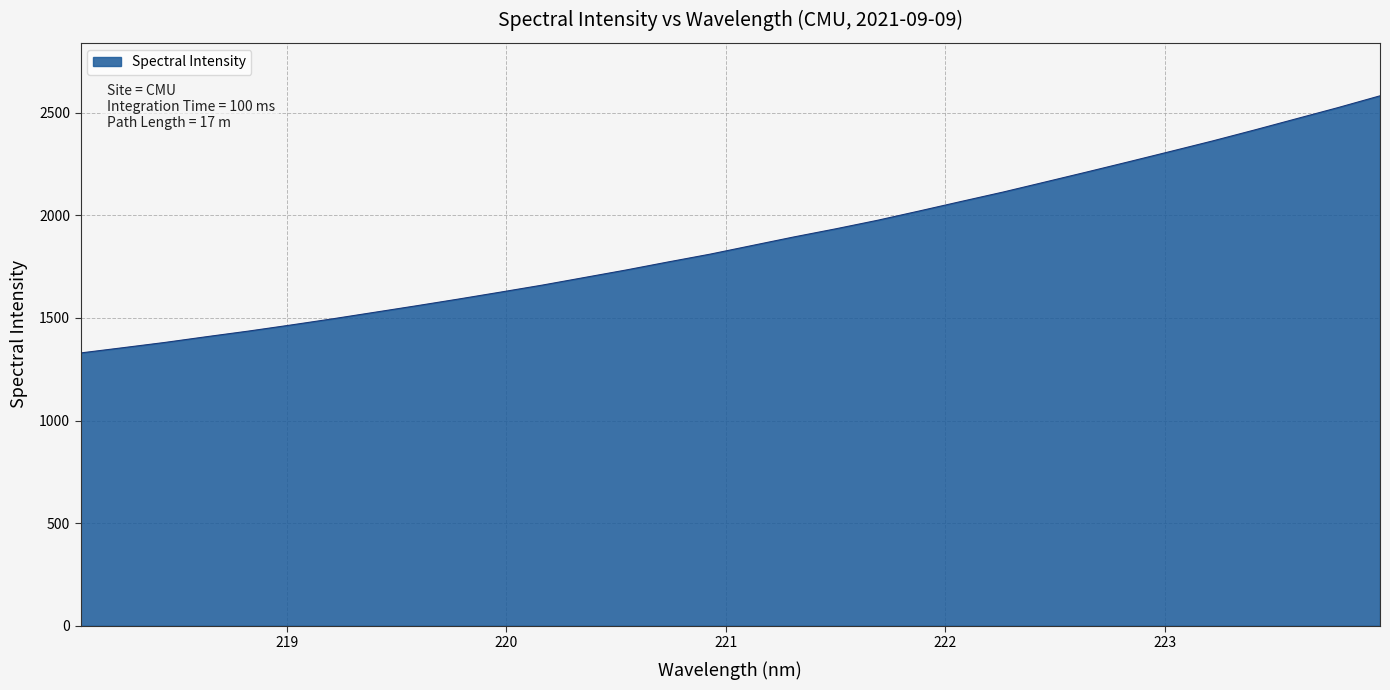

What is the maximum value shown in the chart?

2582.3